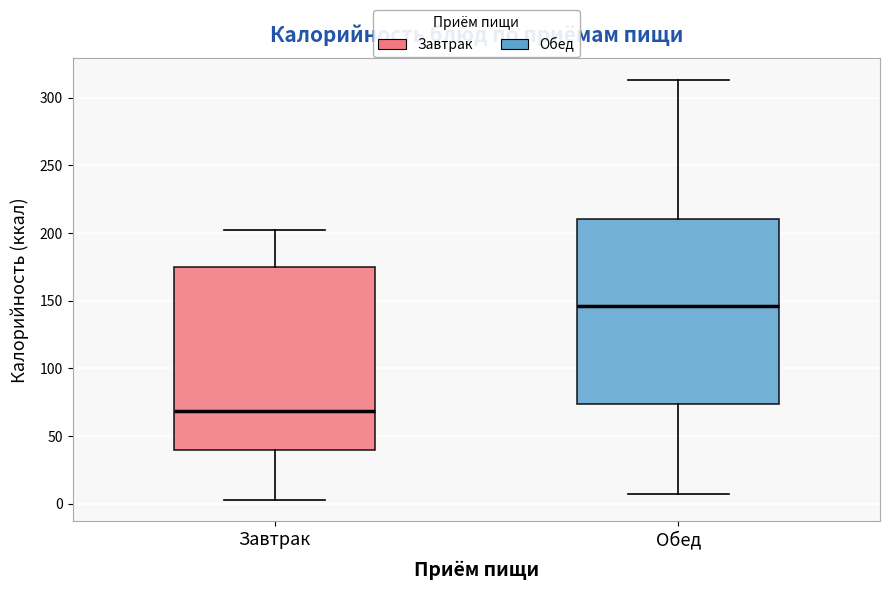

Reading left to right, read every box against the y-axis: the position of its median line, the range the box covers, and the ends of its whiskers. The values are not printed on the chart, so give them approximately, as read against the axis.

Завтрак: median 70, box 40 to 175, whiskers 5 to 200
Обед: median 145, box 75 to 210, whiskers 5 to 315